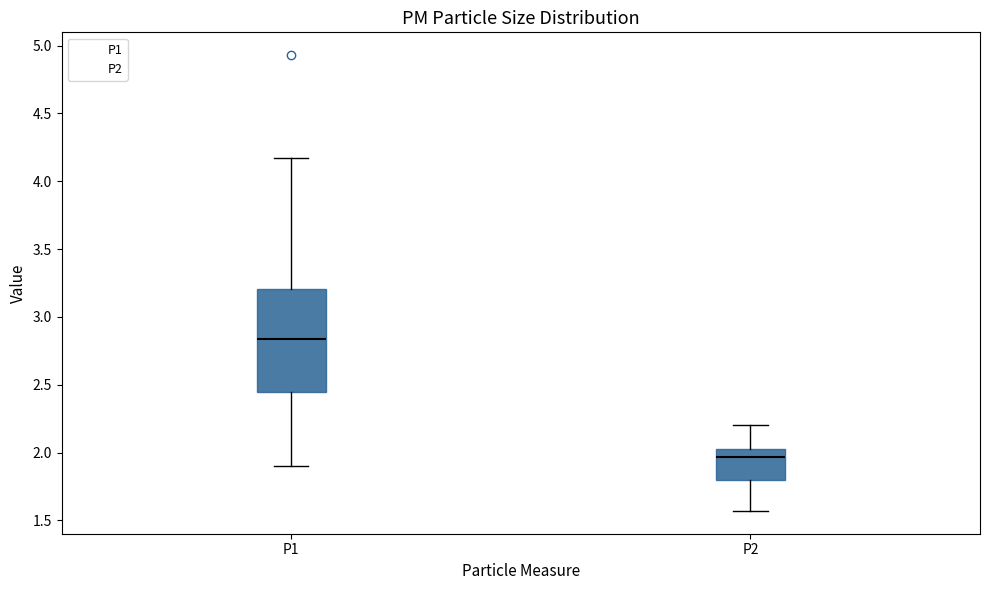

Which box's median line is the highest?

P1